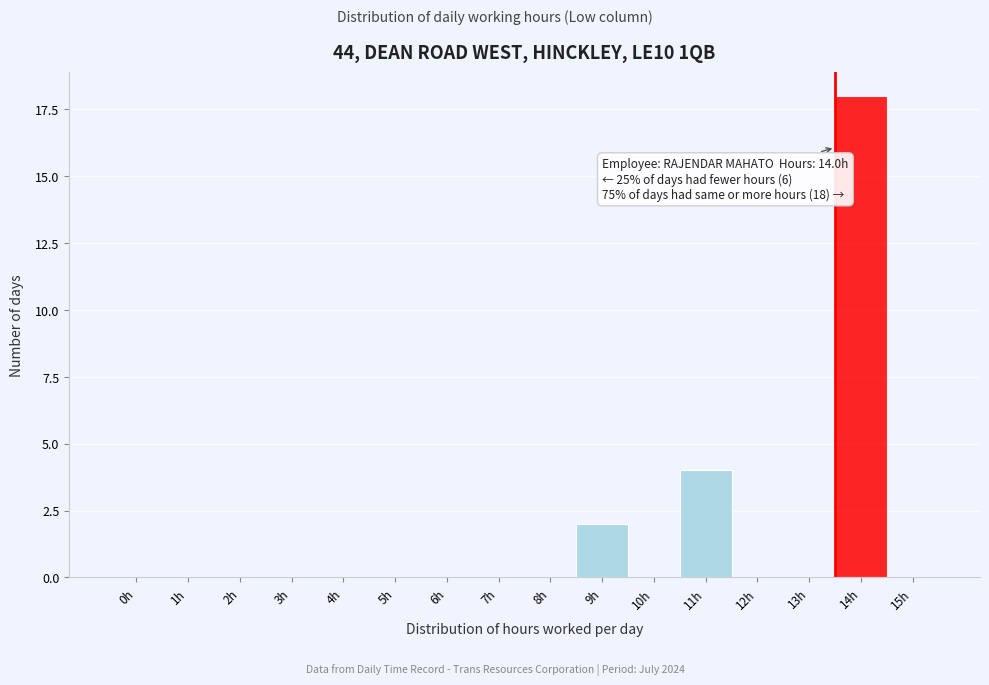

Reading right to left, transcribe all the data shown in this chart.

15h=0	14h=18	13h=0	12h=0	11h=4	10h=0	9h=2	8h=0	7h=0	6h=0	5h=0	4h=0	3h=0	2h=0	1h=0	0h=0